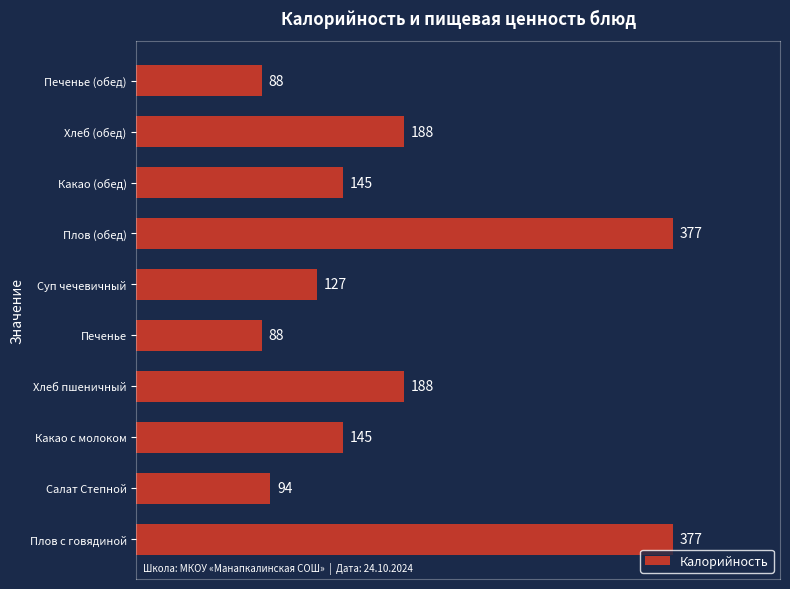

True or false: the data shows 145 at Какао (обед).

True